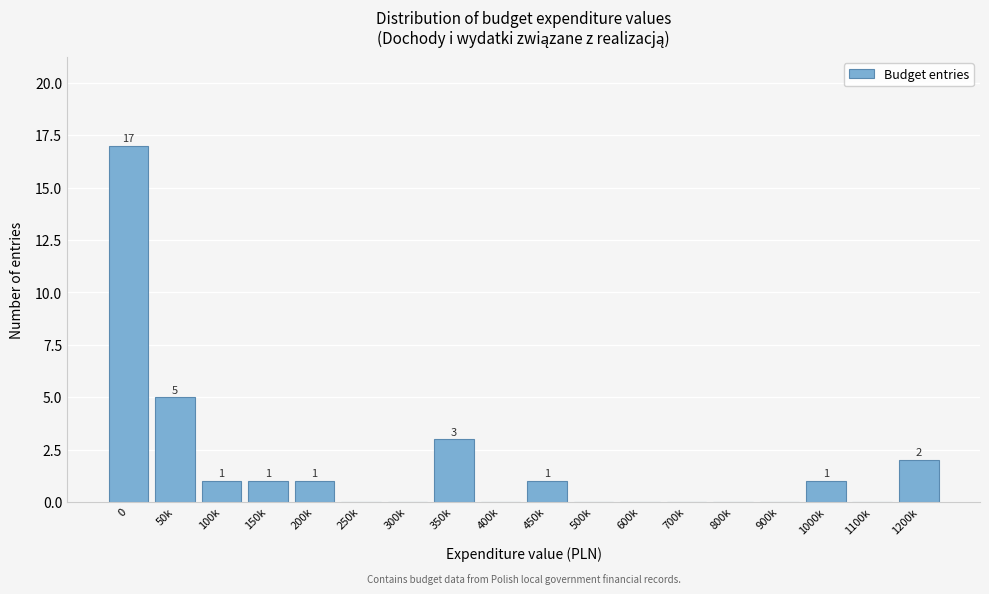

Reading left to right, extract all data points from this chart.

0=17	50k=5	100k=1	150k=1	200k=1	250k=0	300k=0	350k=3	400k=0	450k=1	500k=0	600k=0	700k=0	800k=0	900k=0	1000k=1	1100k=0	1200k=2